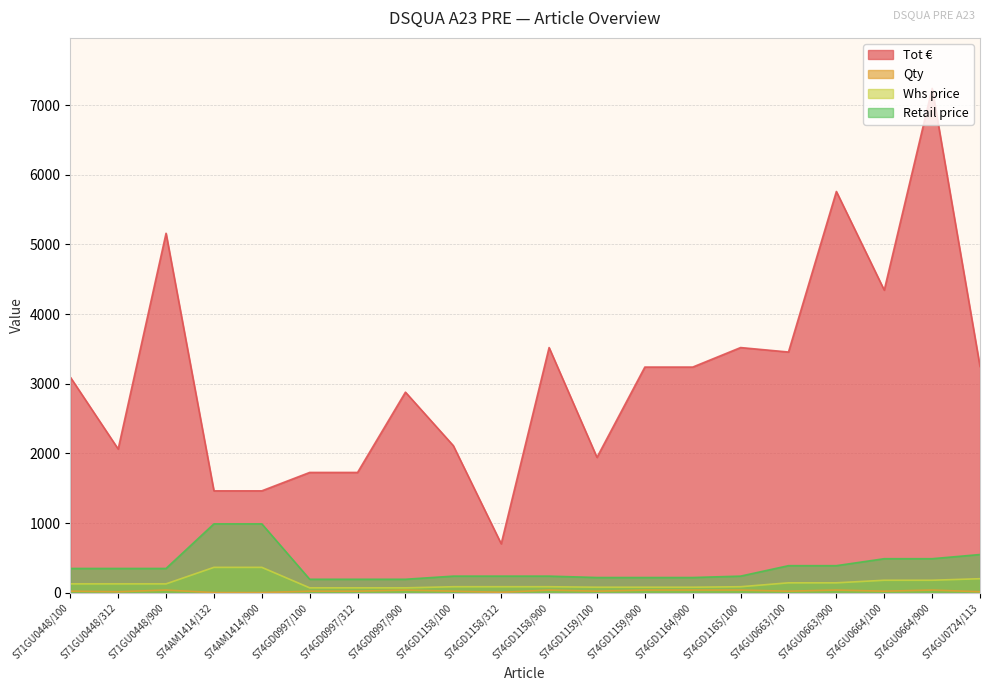

Reading right to left, transcribe all the data shown in this chart.

Tot €: 3248	7240	4344	5760	3456	3520	3240	3240	1944	3520	704	2112	2880	1728	1728	1464	1464	5160	2064	3096
Qty: 16	40	24	40	24	40	40	40	24	40	8	24	40	24	24	4	4	40	16	24
Whs price: 203	181	181	144	144	88	81	81	81	88	88	88	72	72	72	366	366	129	129	129
Retail price: 550	490	490	390	390	240	220	220	220	240	240	240	195	195	195	990	990	350	350	350